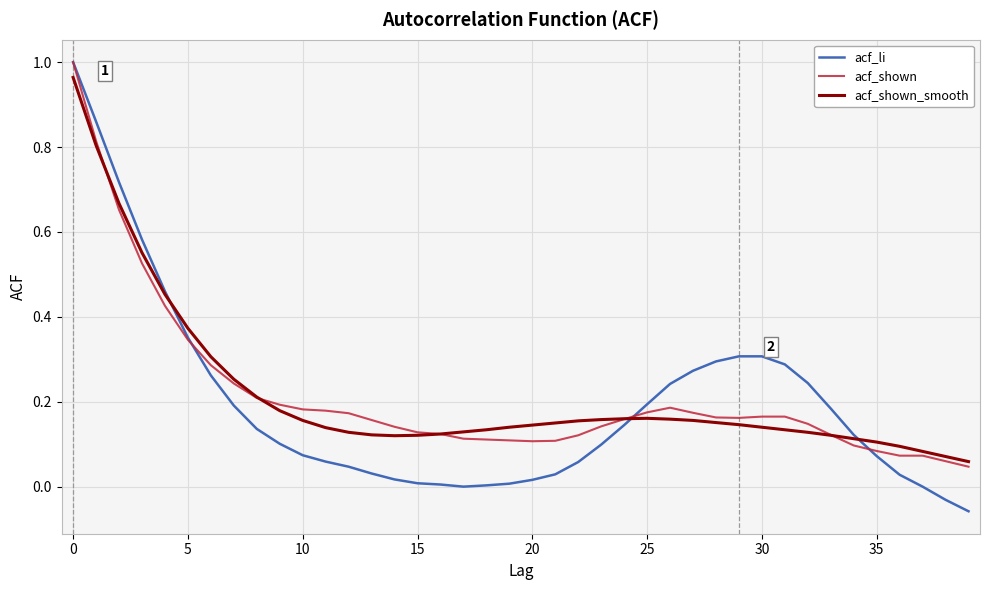

Which series has the widest spread of values?

acf_li